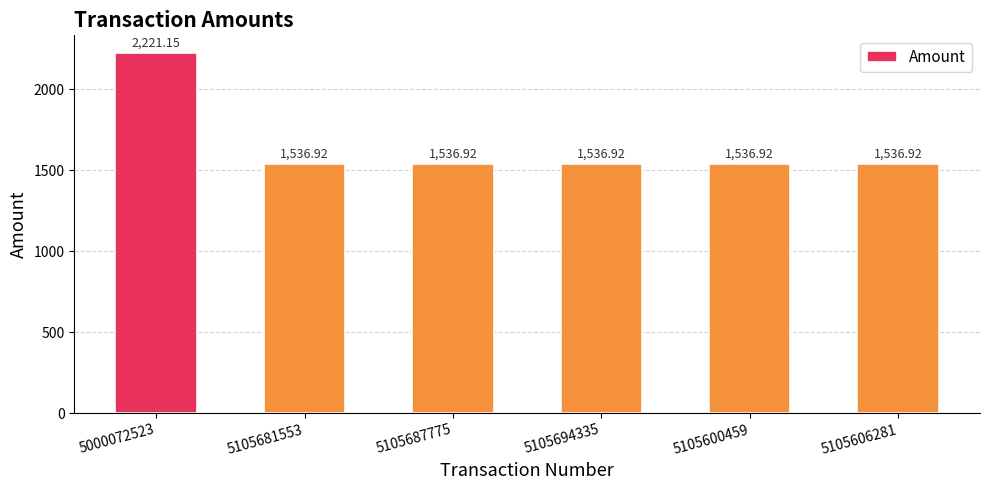

Approximately how many times larger is the value at 5105687775 compared to 5000072523?

0.7